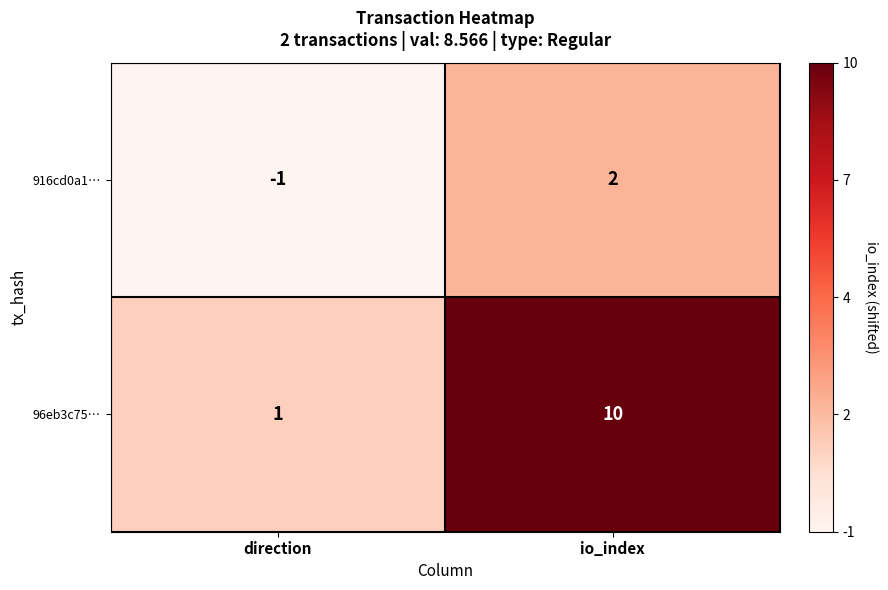

Between direction and io_index, which series saw the biggest shift?

96eb3c75…